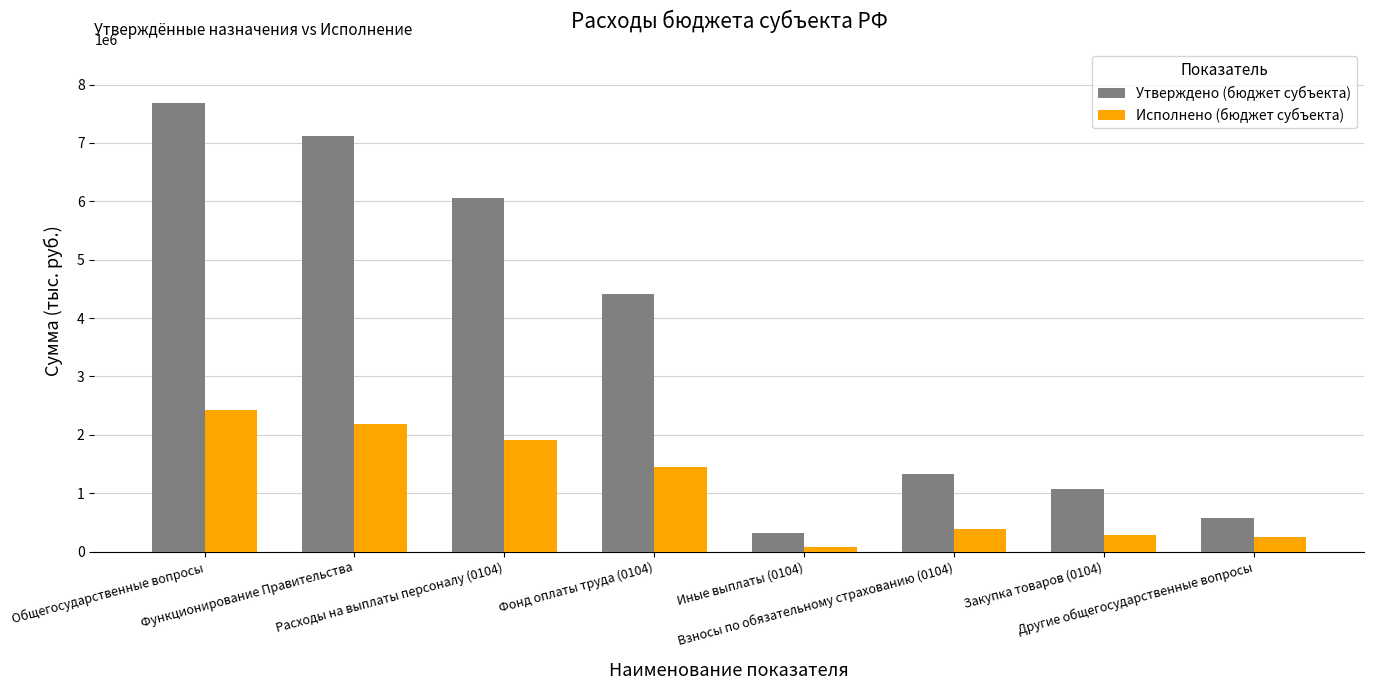

List the labels in order of Утверждено (бюджет субъекта) value, largest first.

Общегосударственные вопросы, Функционирование Правительства, Расходы на выплаты персоналу (0104), Фонд оплаты труда (0104), Взносы по обязательному страхованию (0104), Закупка товаров (0104), Другие общегосударственные вопросы, Иные выплаты (0104)